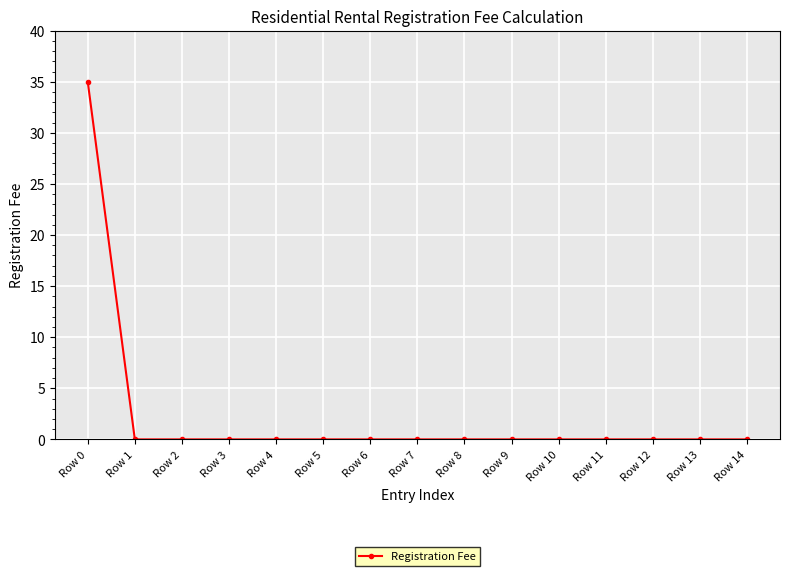

The chart shows a value of 18 at Row 2. True or false?

False